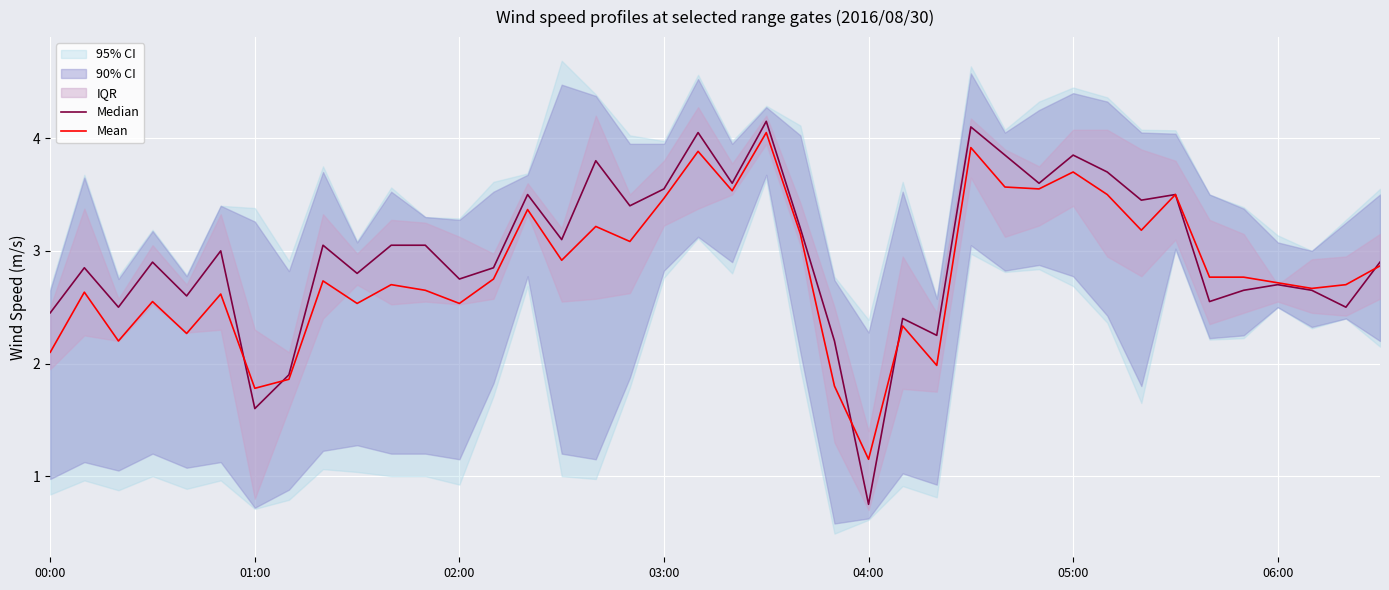

Which category has the lowest value in the Mean series?

04:00